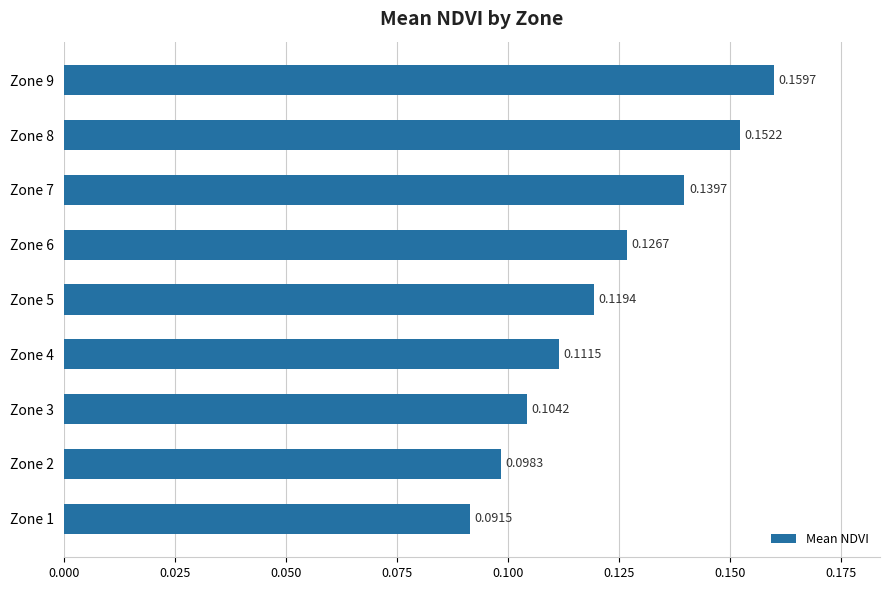

List the labels in order of value, smallest first.

Zone 1, Zone 2, Zone 3, Zone 4, Zone 5, Zone 6, Zone 7, Zone 8, Zone 9